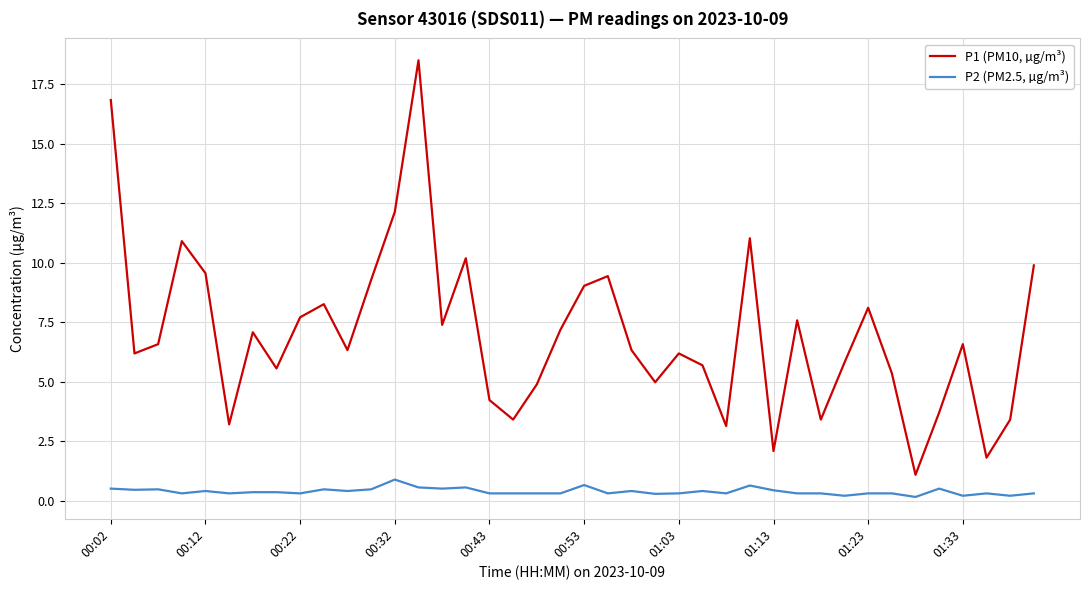

What is the greatest value displayed?

18.5